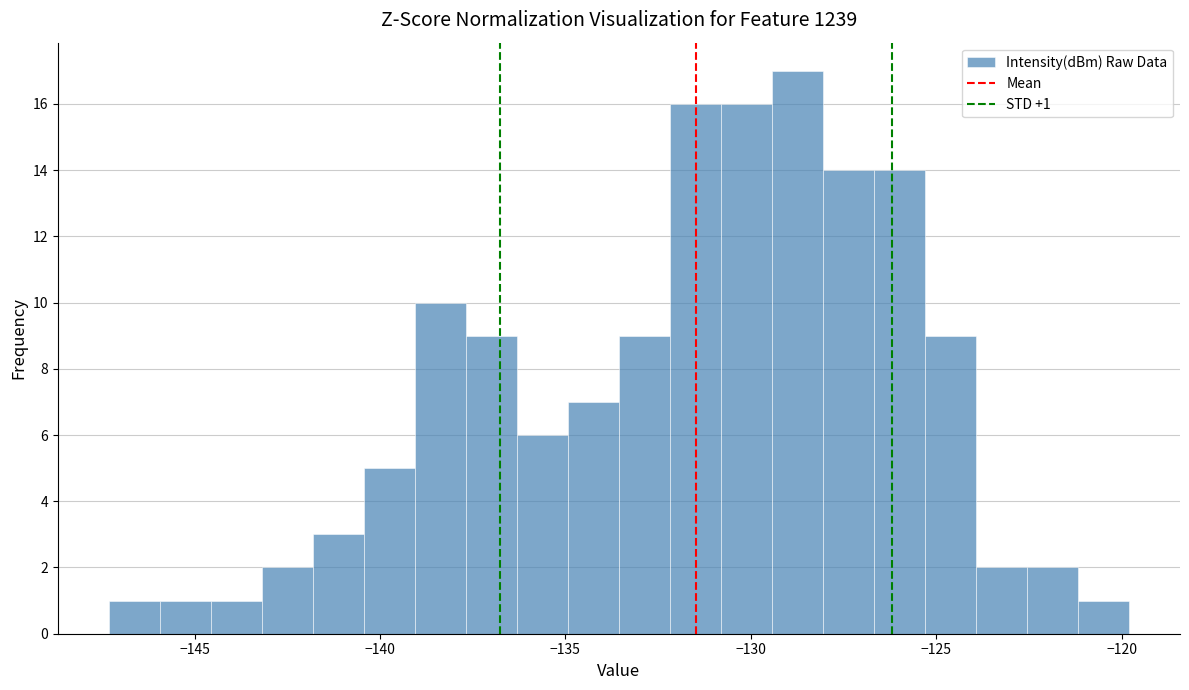

Read against the x-axis, roughly where is the centre of the tallest bar?

-128.5